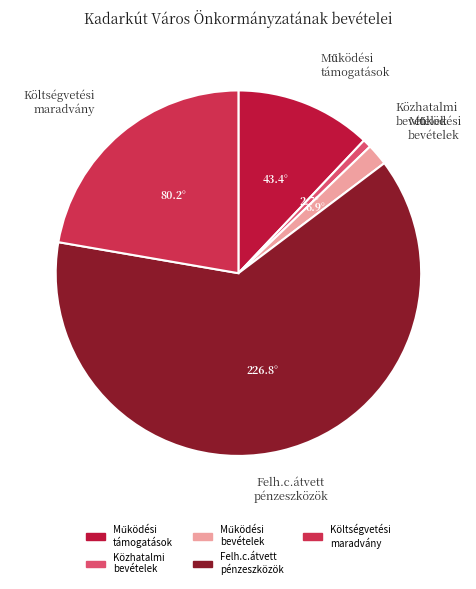

How many slices are in this pie chart?

5